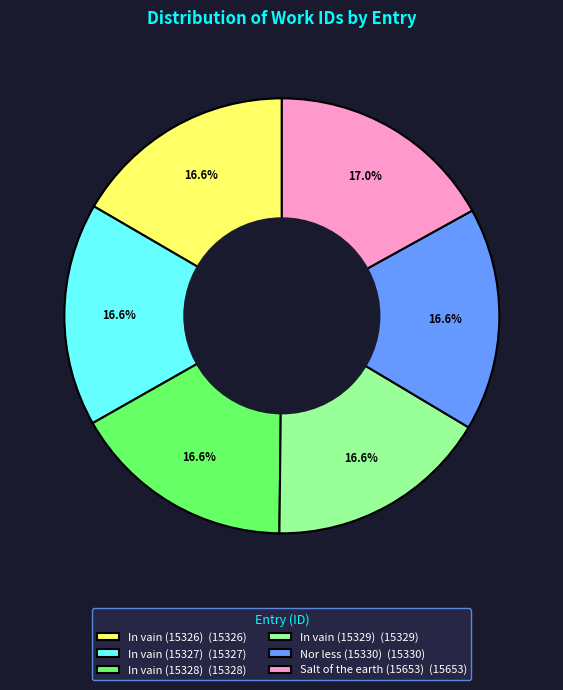

Is there any slice that represents more than half of the pie?

No